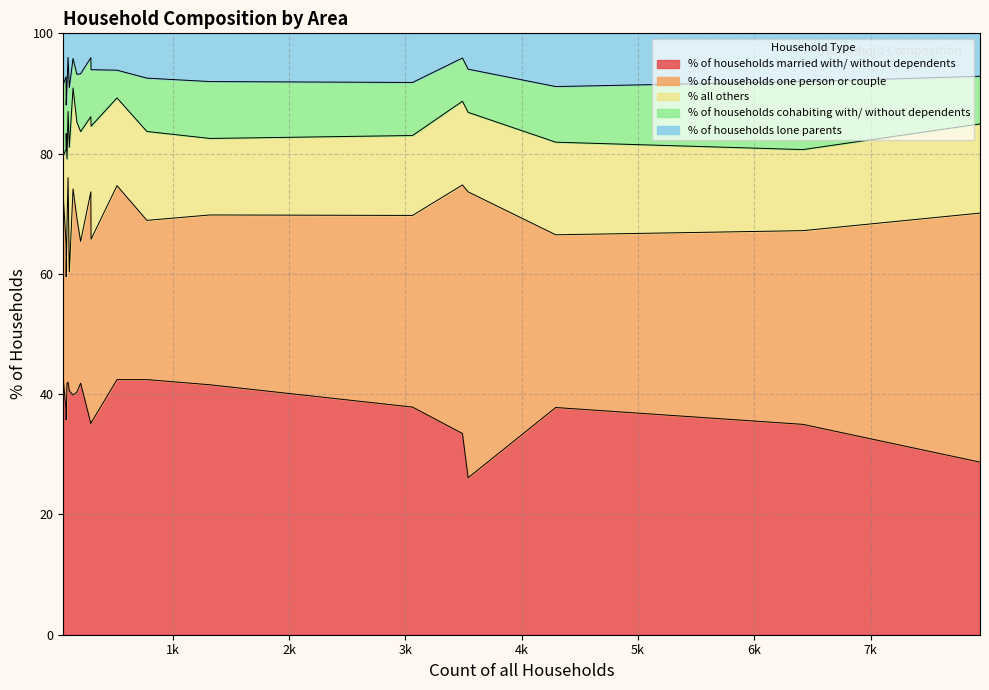

True or false: % of households married with/ without dependents and % of households cohabiting with/ without dependents intersect in this chart.

False